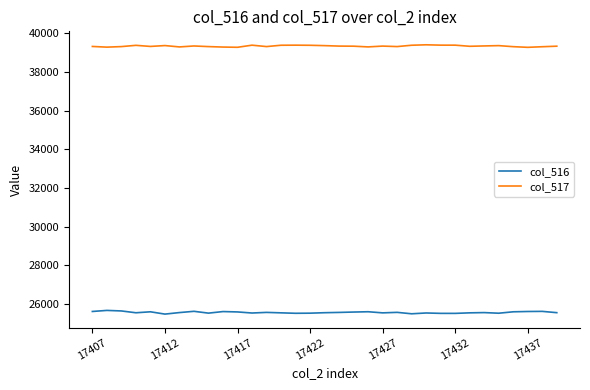

True or false: col_516 has more than 1 points higher than both neighbors.

True